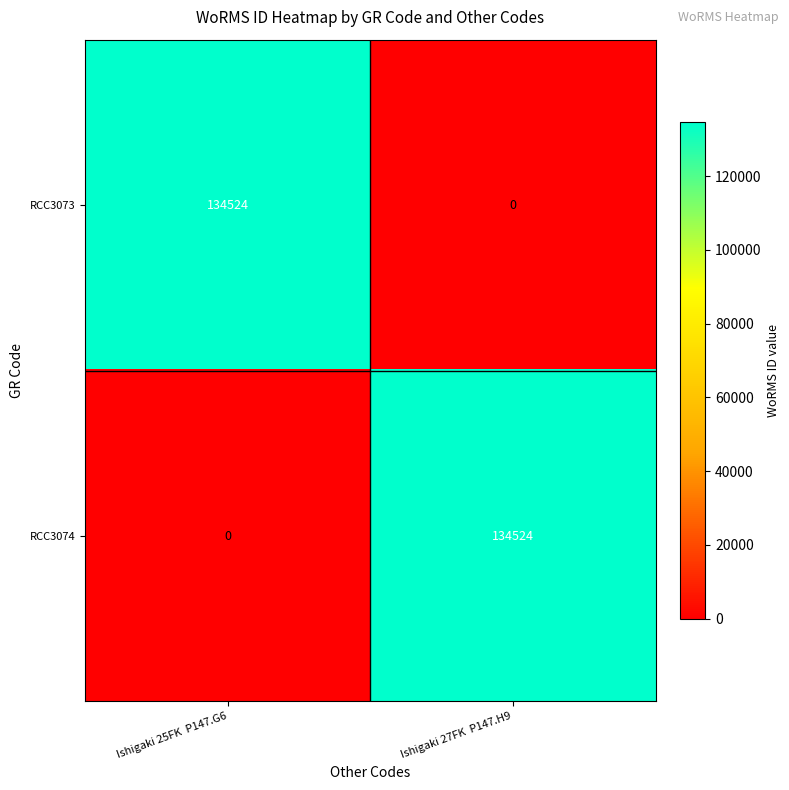

How many values in the RCC3074 series are below 134524?

1